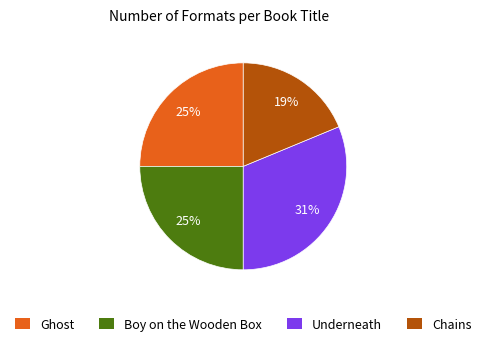

Which has a higher value, Underneath or Chains?

Underneath